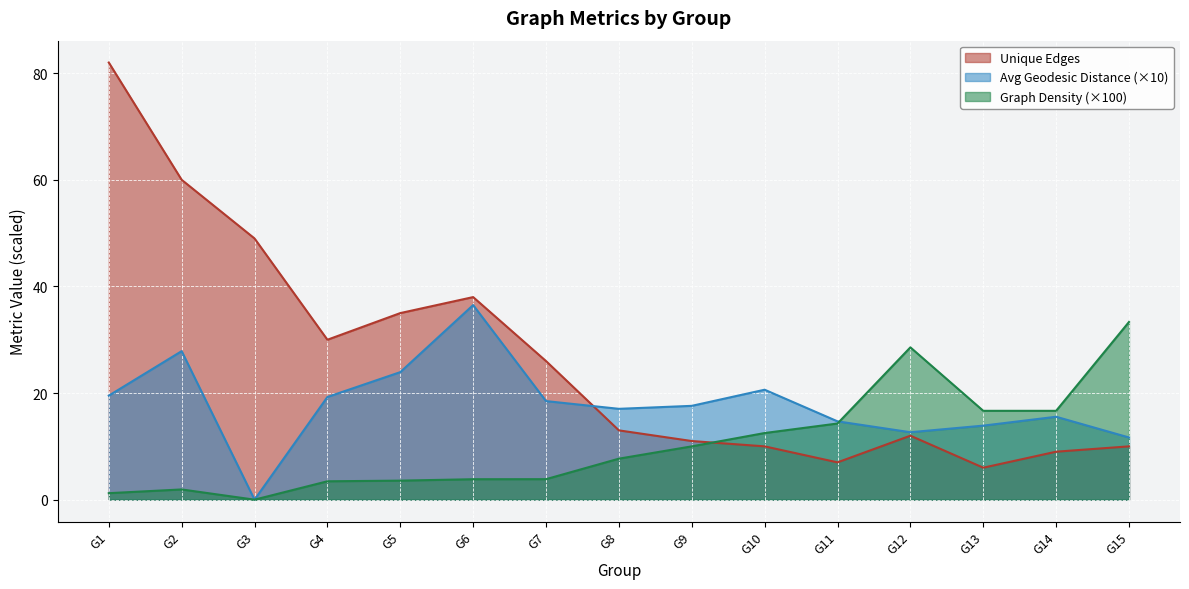

What are all the series names shown in the legend?

Unique Edges, Avg Geodesic Distance (×10), Graph Density (×100)